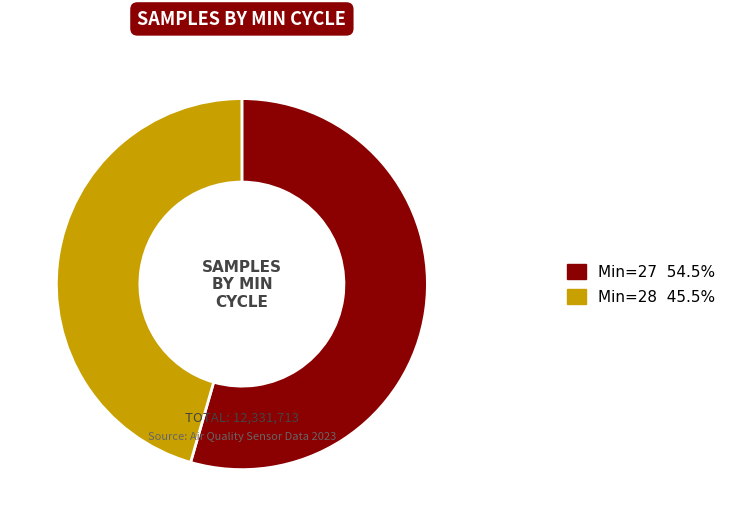

Do Min=27 54.5% and Min=28 45.5% together represent more than half of the pie?

Yes